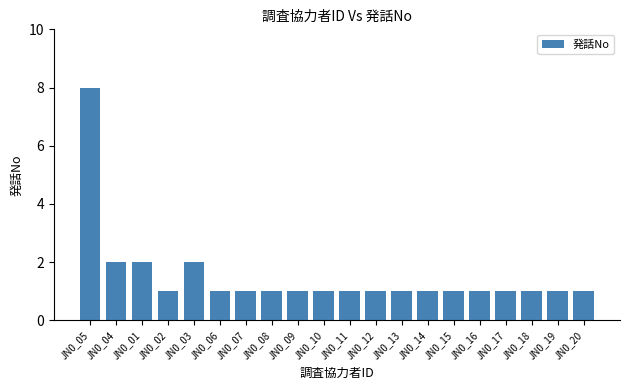

What is the sum of all values?

30